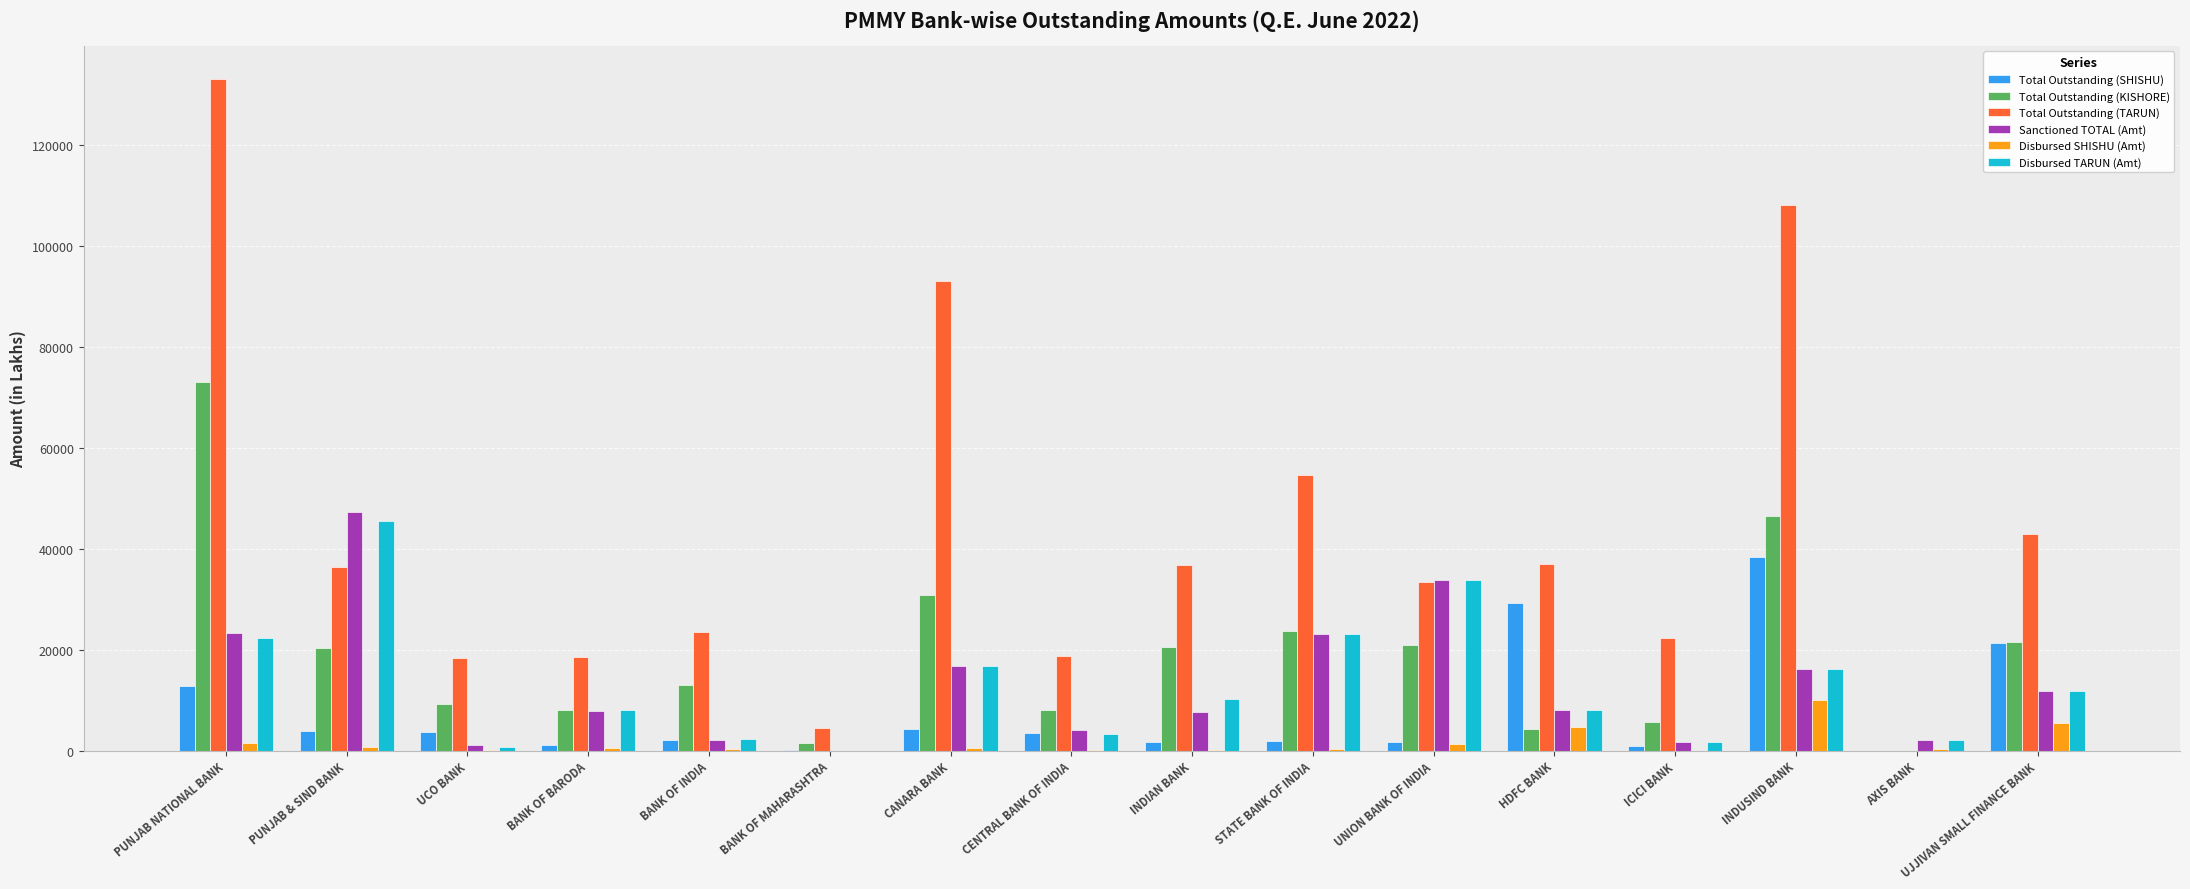

Which series has the largest total across all categories?

Total Outstanding (TARUN)